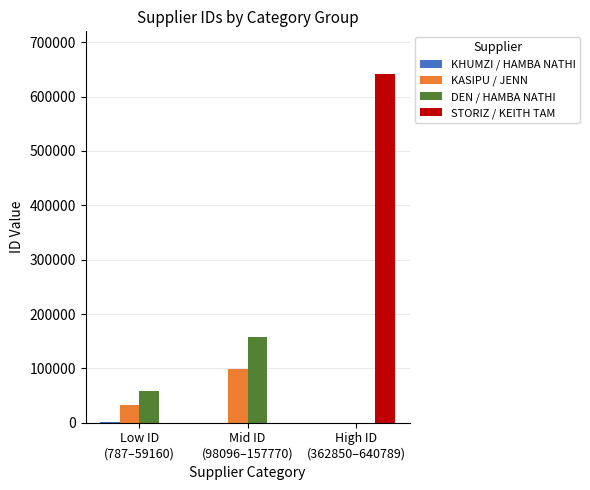

Which series has the largest total across all categories?

STORIZ / KEITH TAM